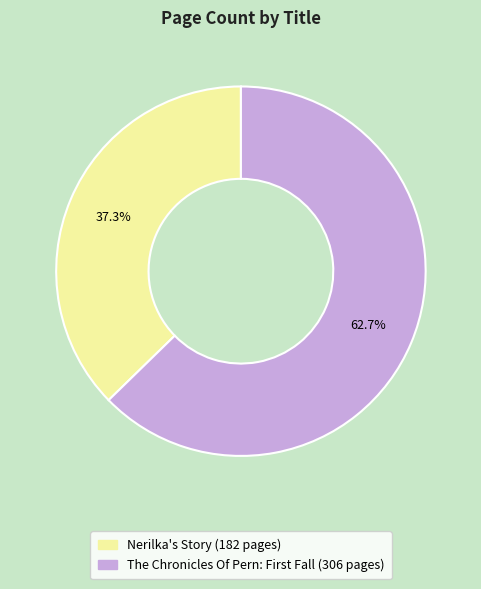

What is the majority slice?

The Chronicles Of Pern: First Fall